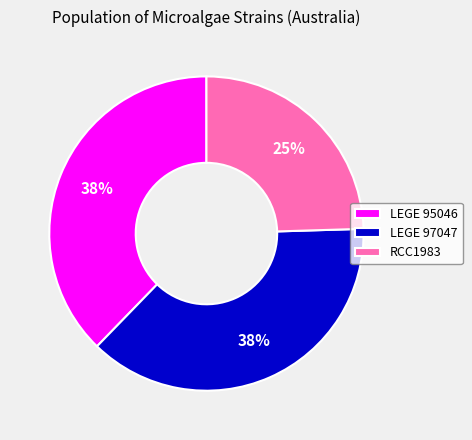

How many slices are in this pie chart?

3